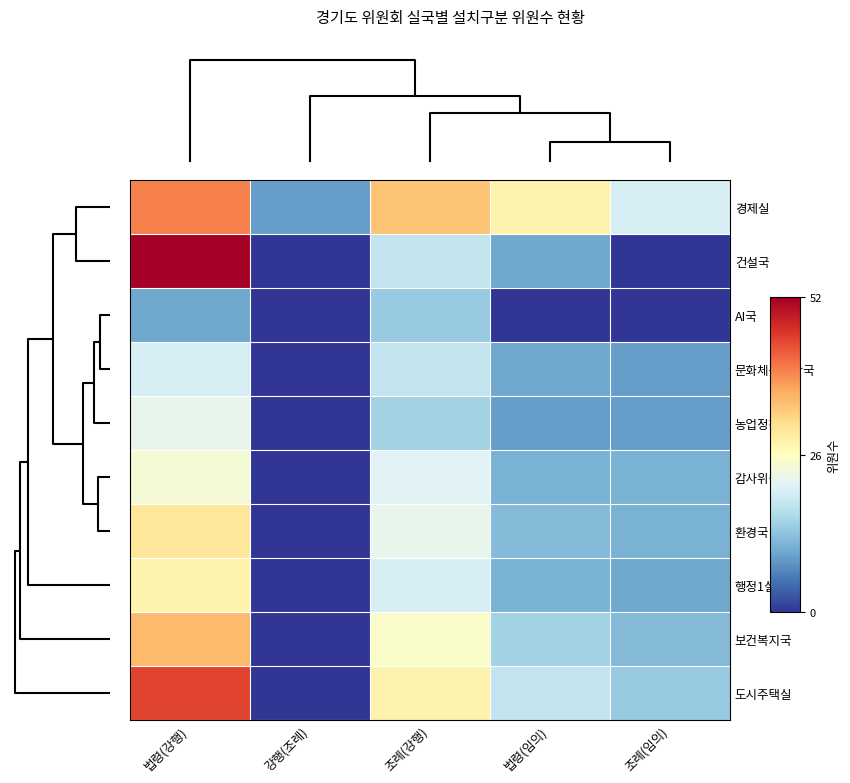

What is the maximum value shown in the chart?

52